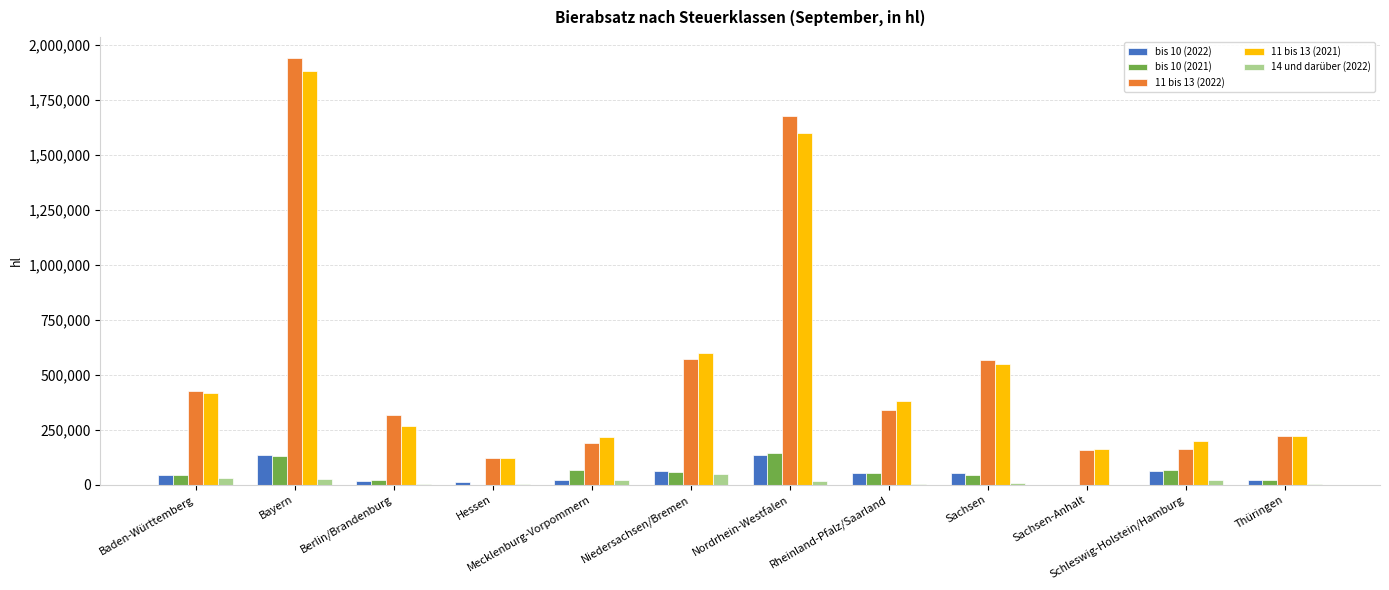

What is the sum of all bis 10 (2021) values?

657122.4